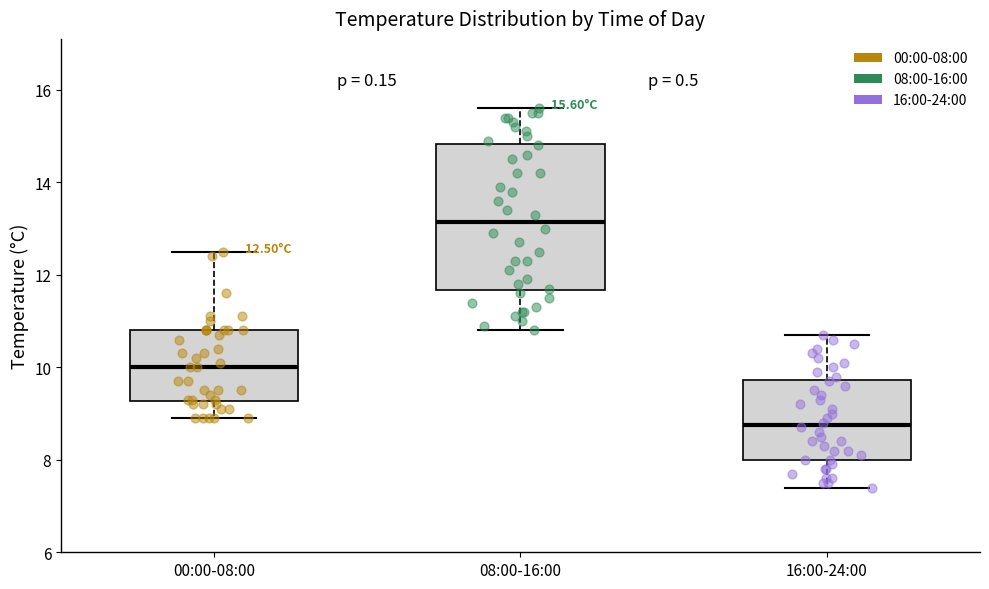

Which box is the tallest, from its lower edge to its upper edge?

08:00-16:00